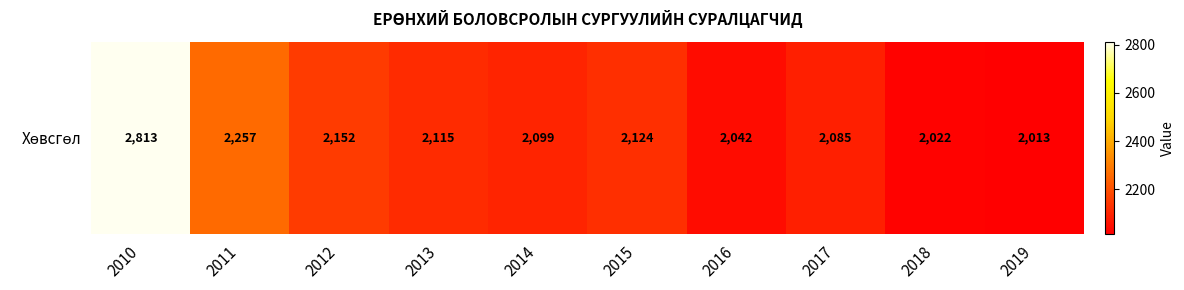

What is the average value?

2172